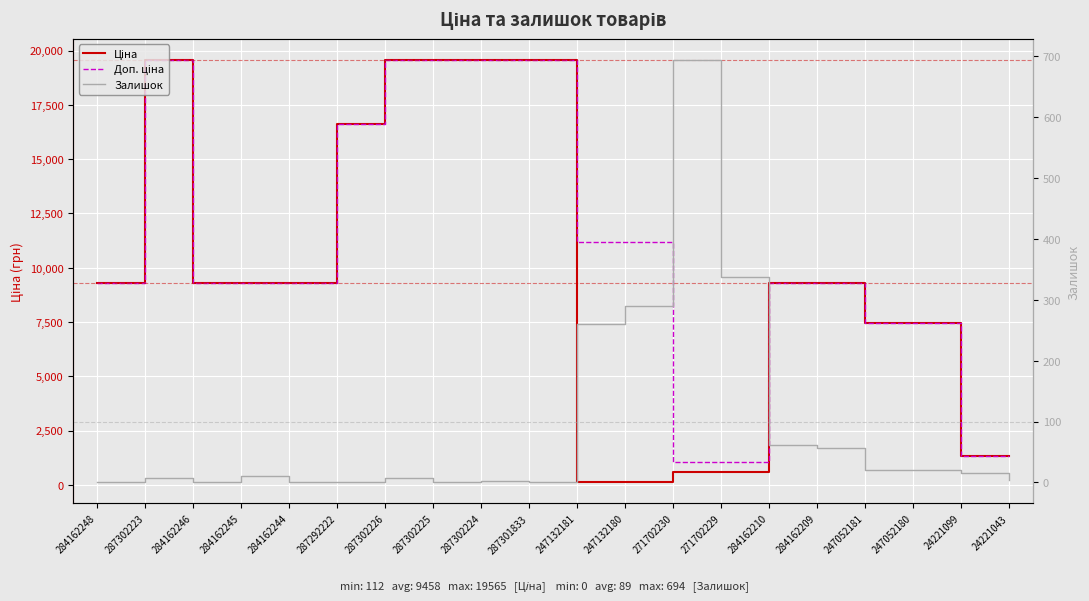

True or false: Доп. ціна and Залишок cross at least once.

False